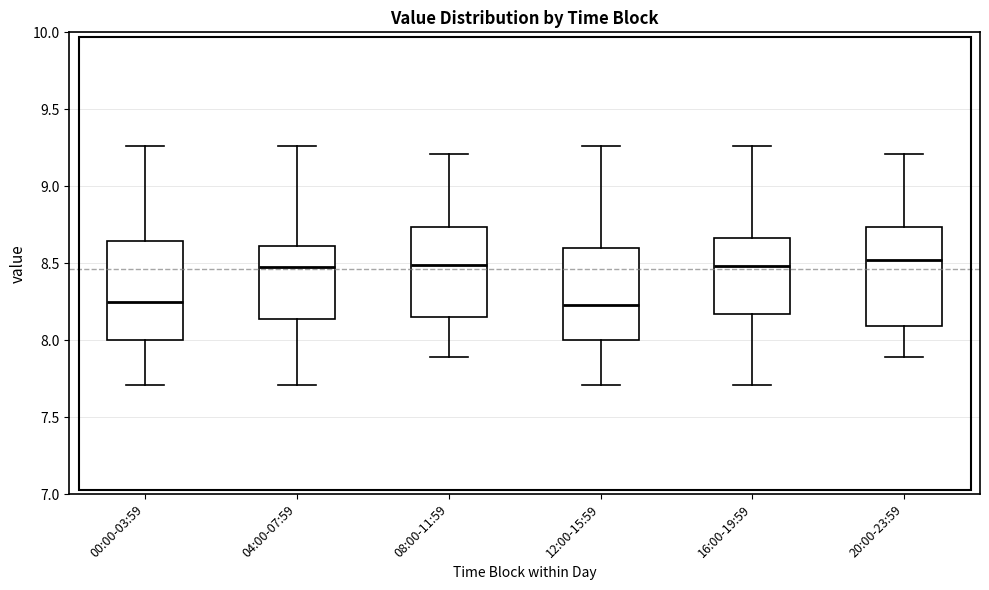

Where does the lower whisker of the box for 16:00-19:59 end on the y-axis? The values are not printed on the chart, so give them approximately, as read against the axis.

7.70